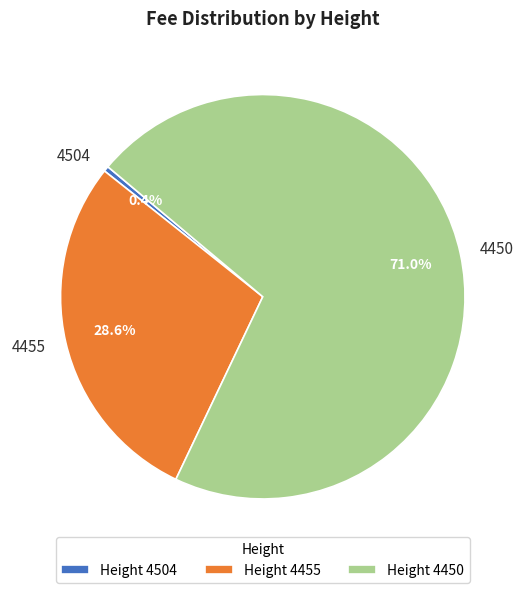

What is the smallest slice in the pie chart?

4504